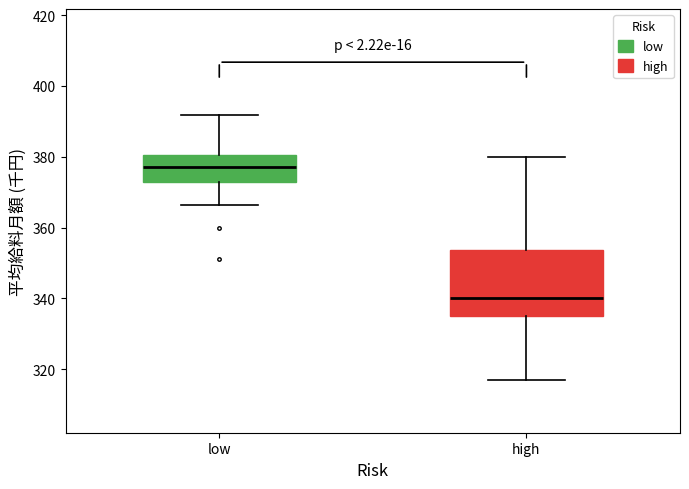

Reading left to right, transcribe this box plot: for each box, give where its median line is, the range the box spans, and where its two whiskers end, as read against the y-axis. The values are not printed on the chart, so give them approximately, as read against the axis.

low: median 378, box 372 to 380, whiskers 366 to 392
high: median 340, box 336 to 354, whiskers 318 to 380